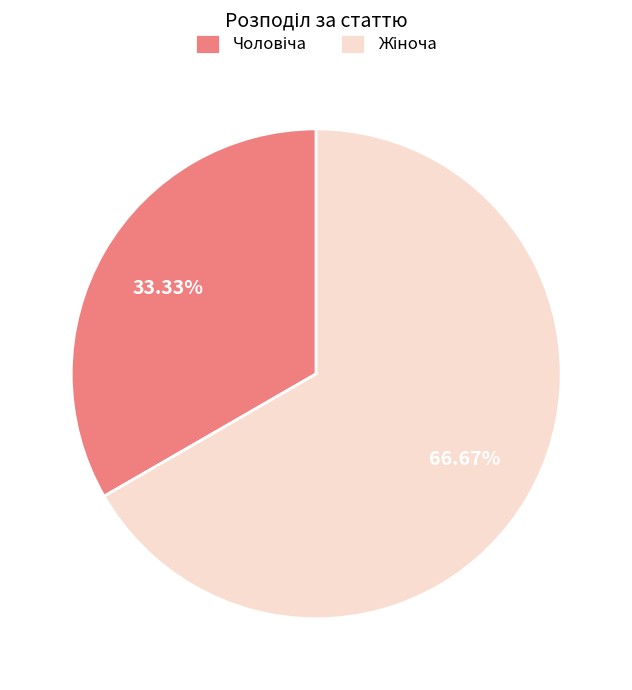

Is there a majority slice in this chart?

Yes